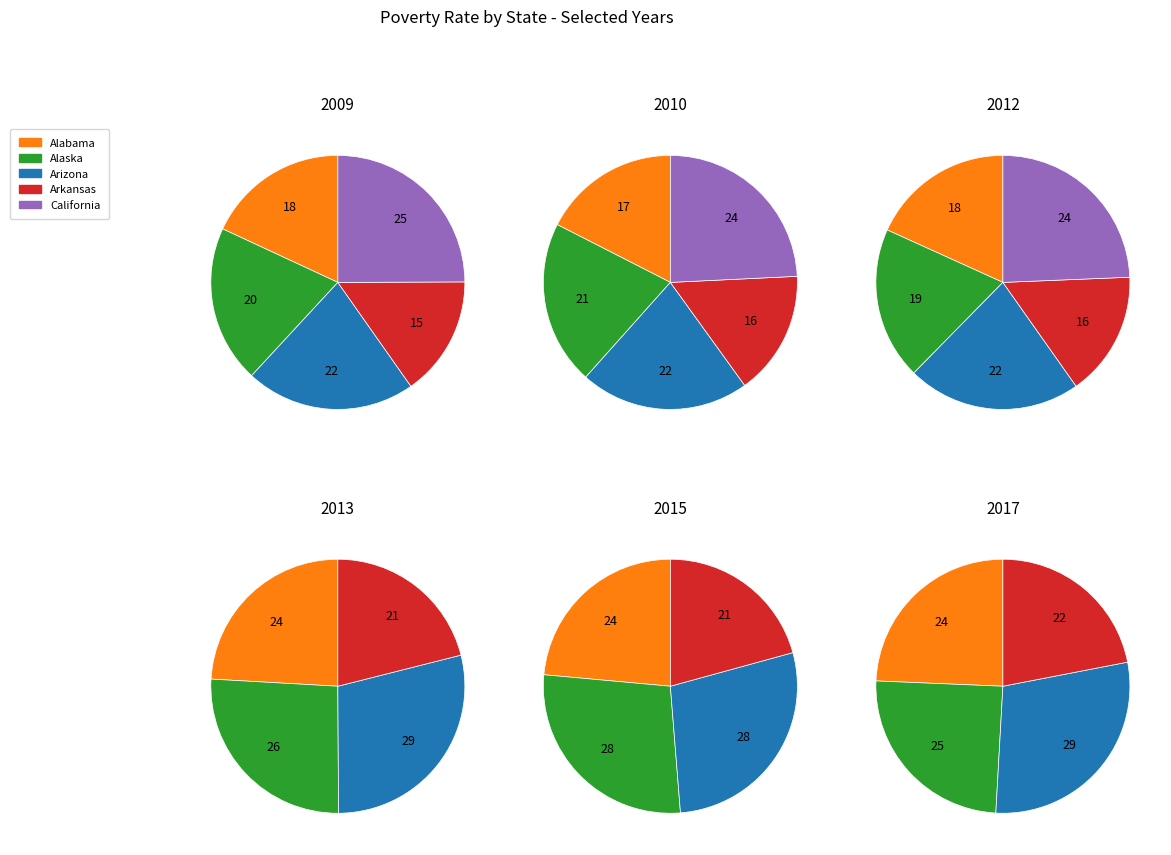

The 2016 slice represents 21% of the pie. True or false?

False